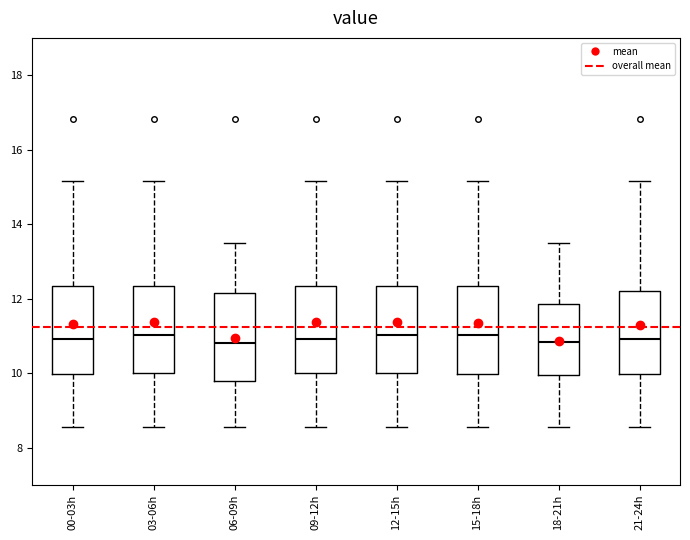

Where is the upper edge of the box for 06-09h on the y-axis? The values are not printed on the chart, so give them approximately, as read against the axis.

12.2